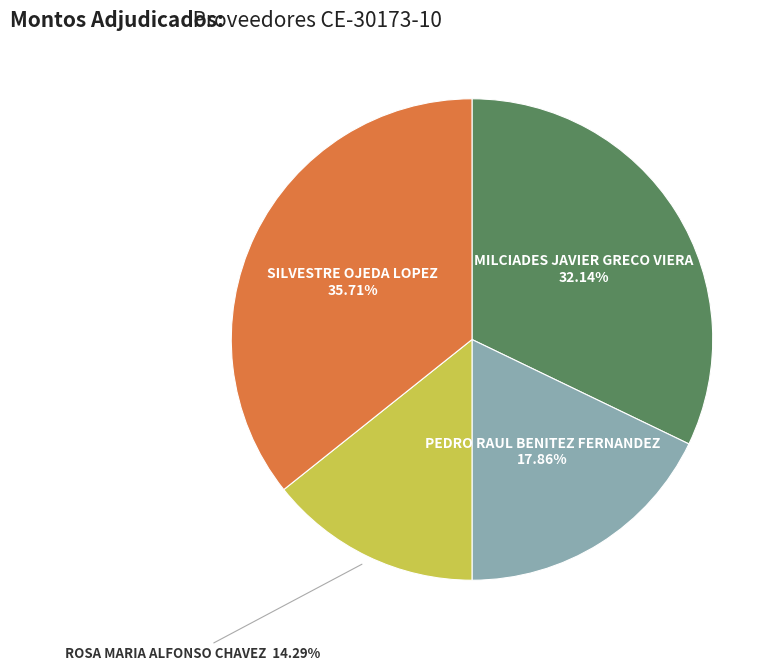

Is there any slice that represents more than half of the pie?

No